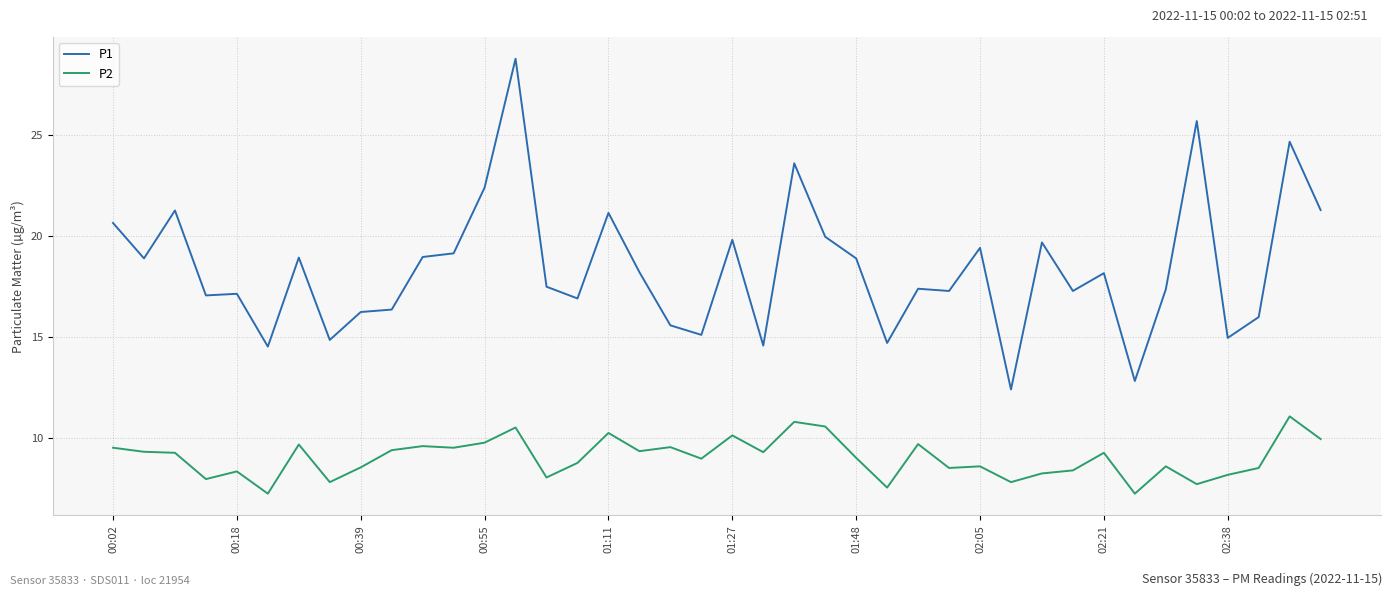

Which series has the widest spread of values?

P1